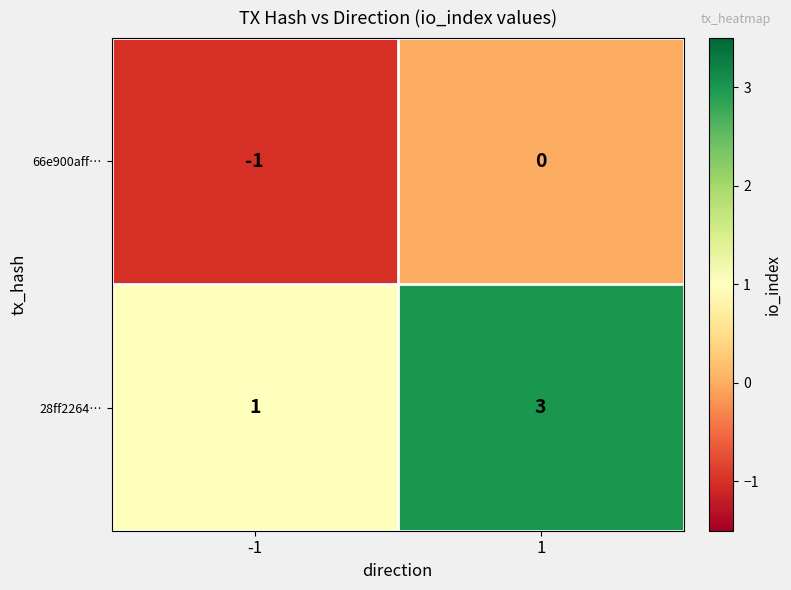

The value of 66e900aff… at 1 is 1. True or false?

False